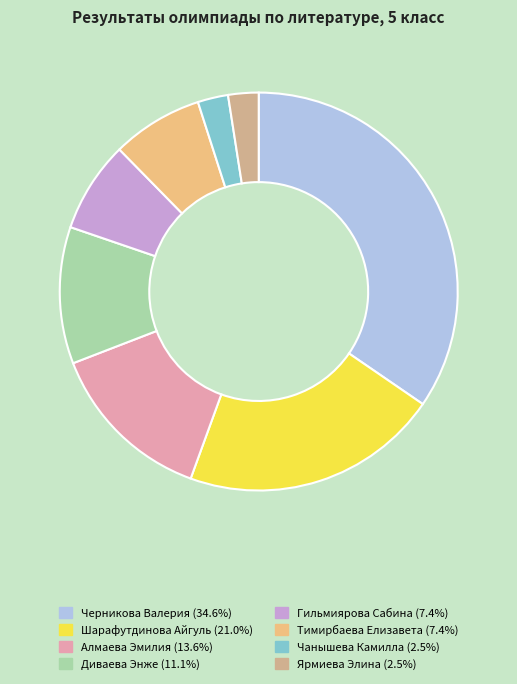

Combined, what portion of the pie is Чанышева Камилла and Алмаева Эмилия?

16.0%